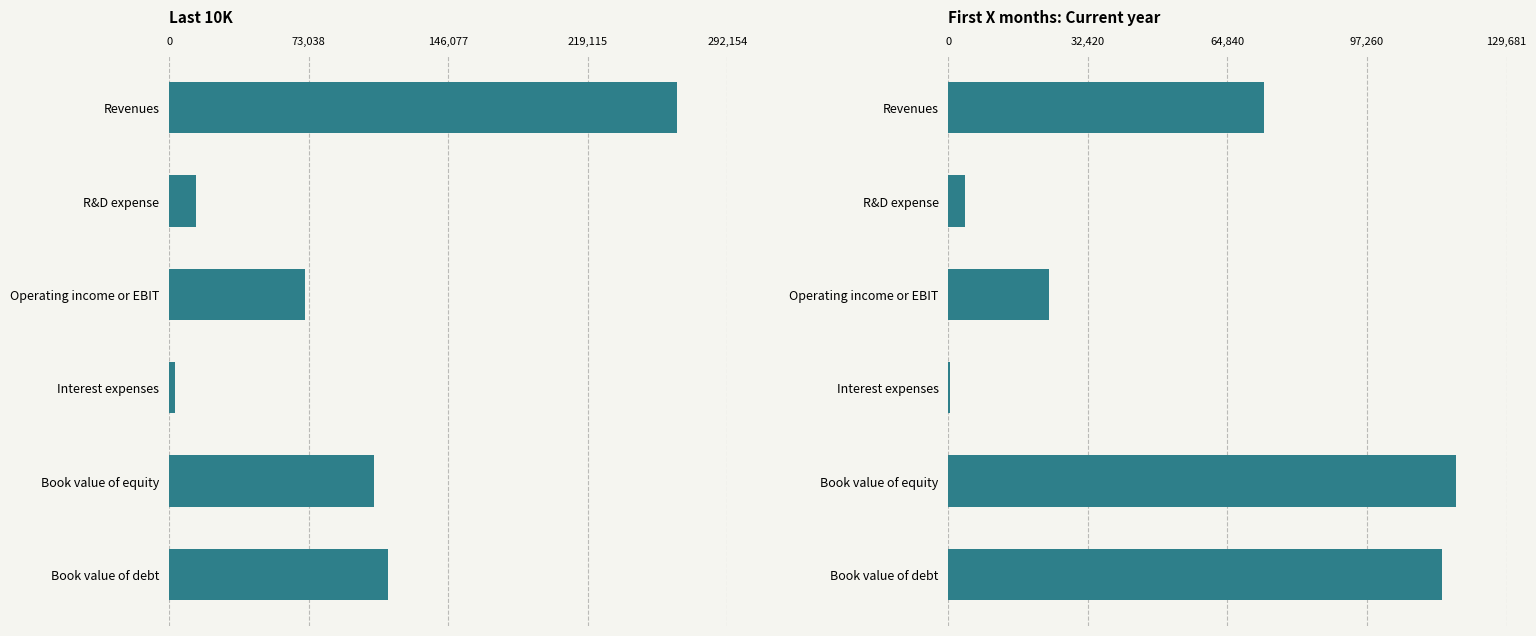

How many groups of bars are there?

6